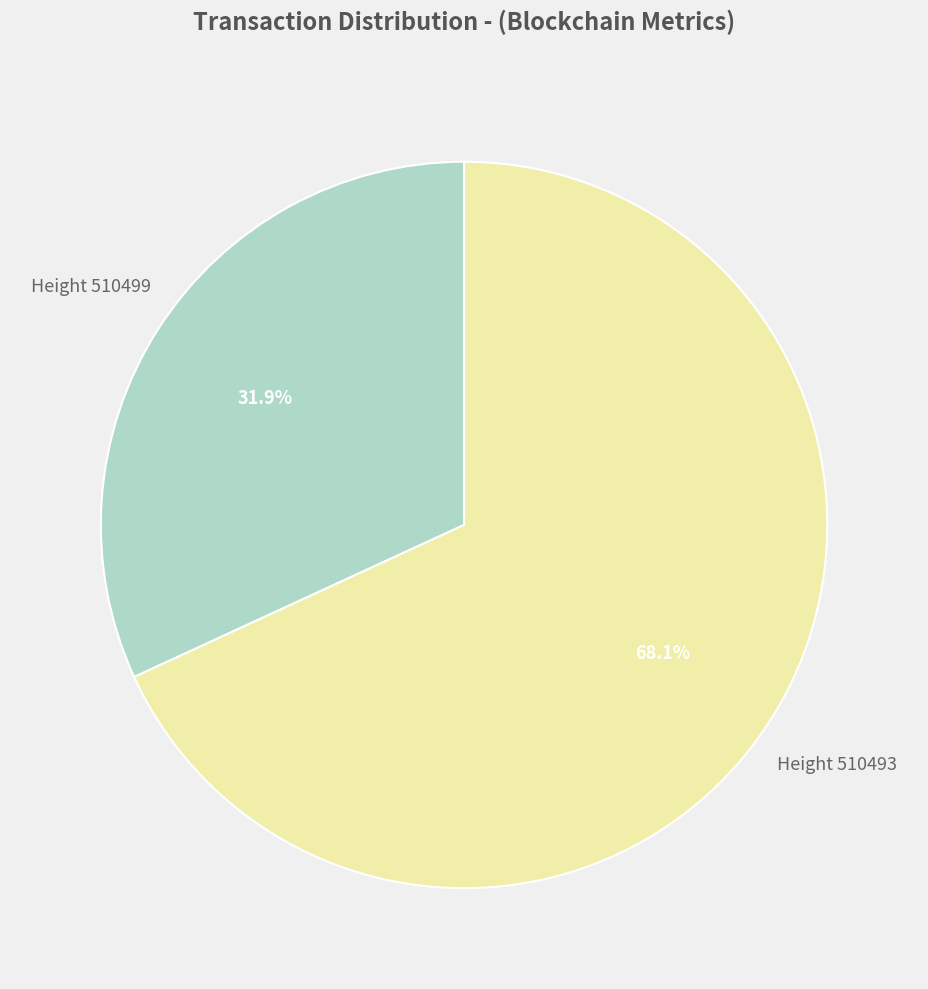

Is there any slice that represents more than half of the pie?

Yes